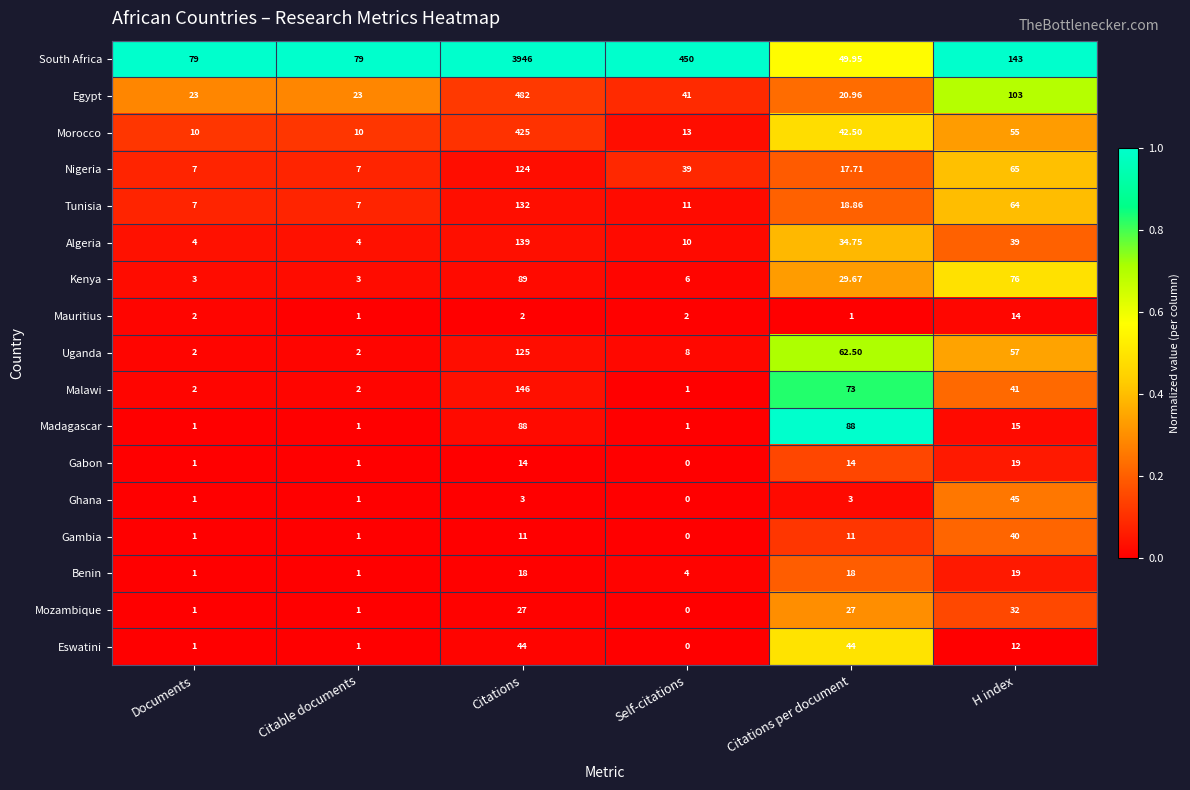

At which category is the sum across all series the highest?

Citations